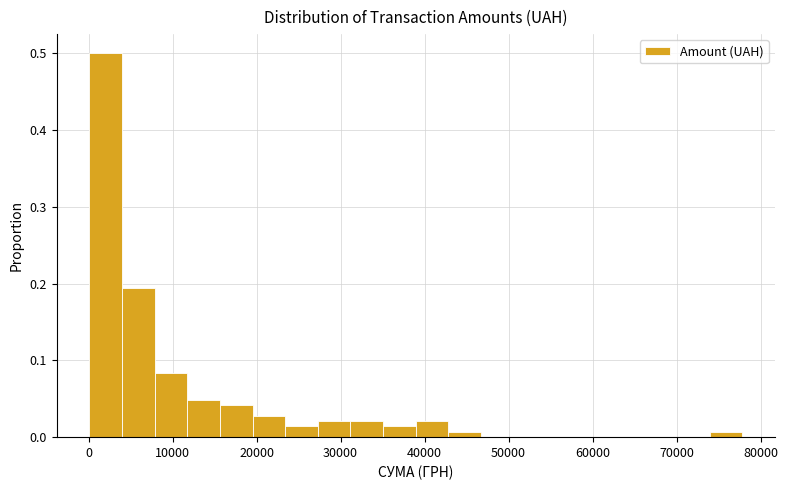

Around what value on the x-axis is the tallest bar? Give the approximate position of its centre, as read against the axis.

2000